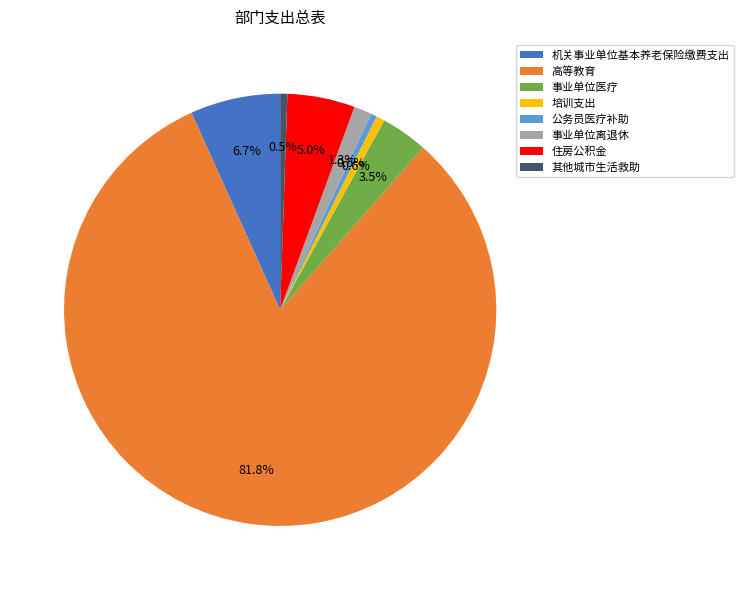

True or false: 事业单位离退休 accounts for 1% of the total.

True